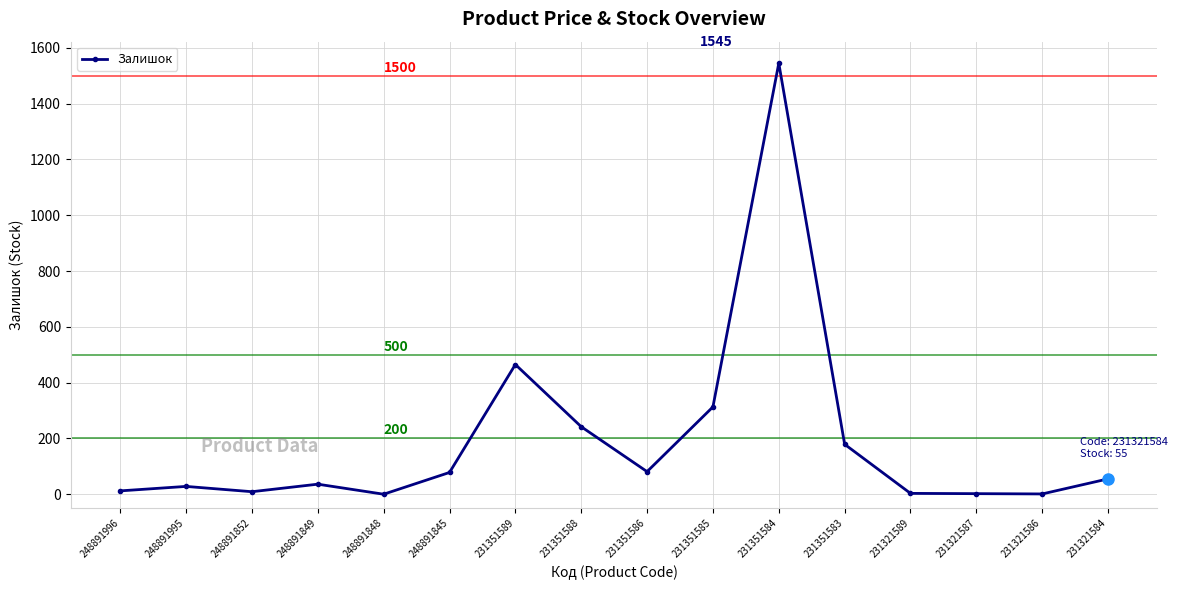

True or false: there are more than 2 points higher than both neighbors.

True